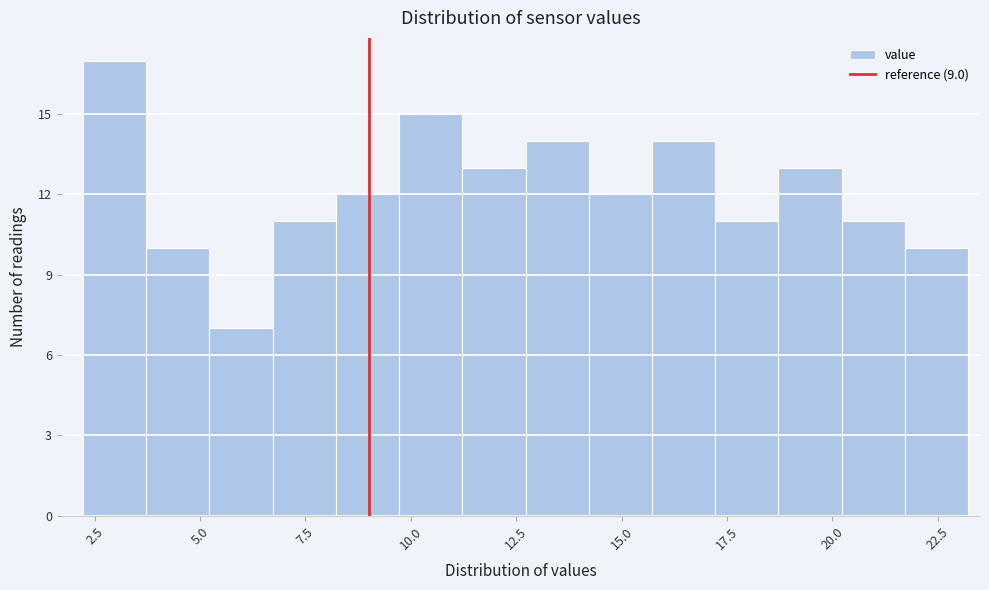

Read against the x-axis, roughly where is the centre of the tallest bar?

3.0